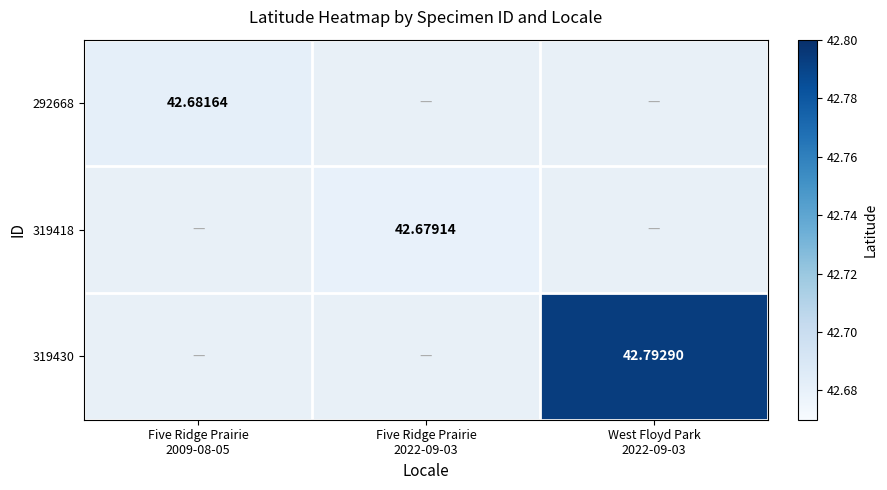

True or false: 292668 has a value of 42.7 at Five Ridge Prairie 2009-08-05.

True